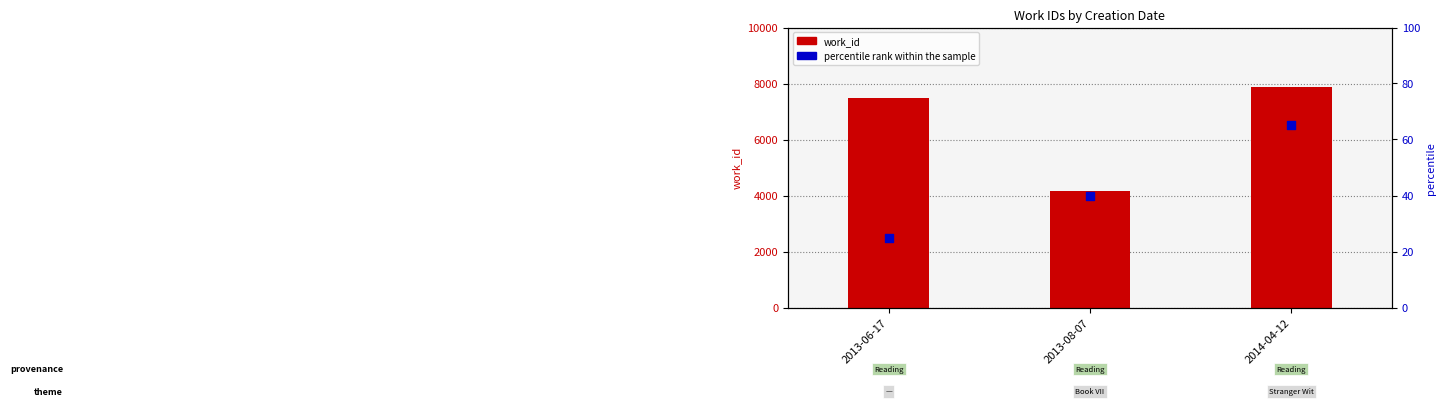

What is the total value across all series at 2013-08-07?

4207